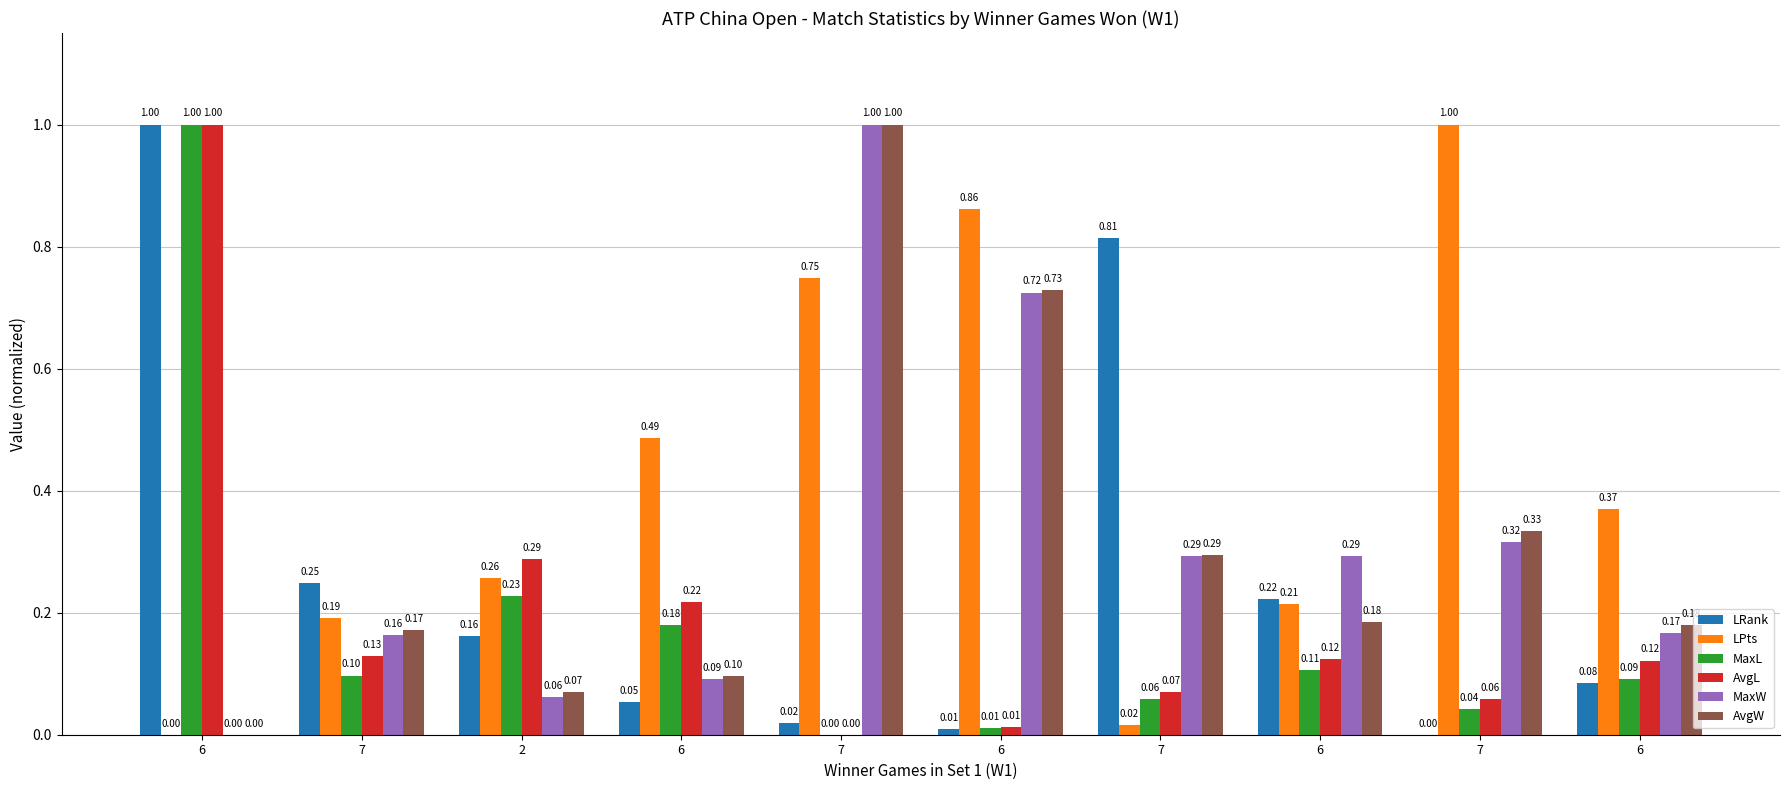

How many distinct data groups are displayed?

6